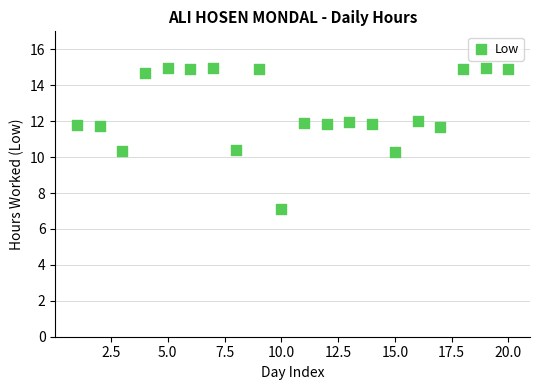

What is the range of X values (max minus min)?

19.0